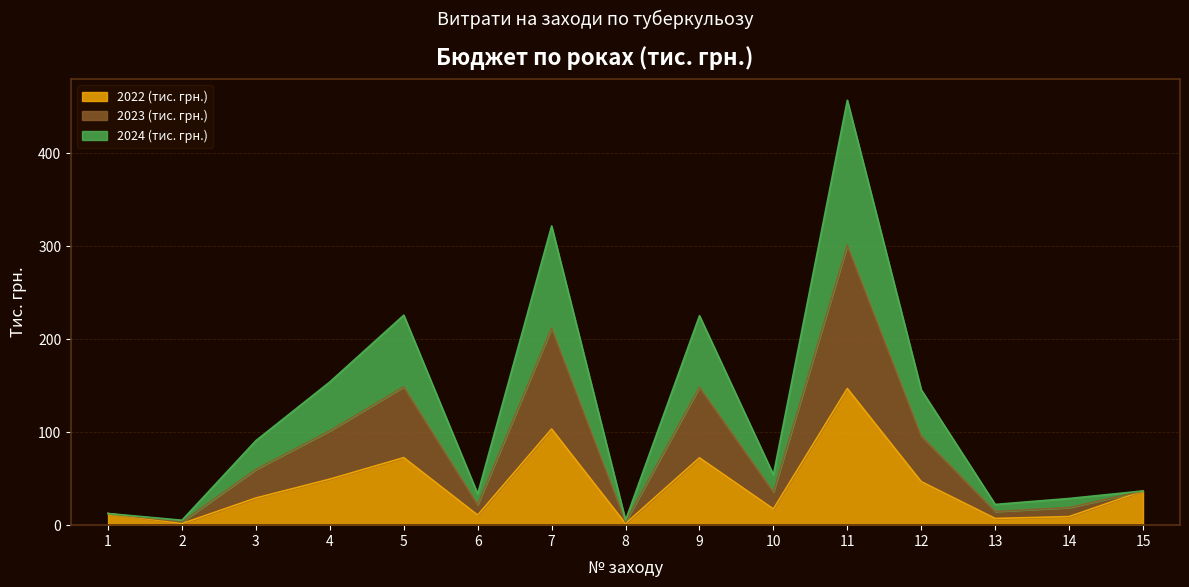

What is the maximum value shown in the chart?

456.9